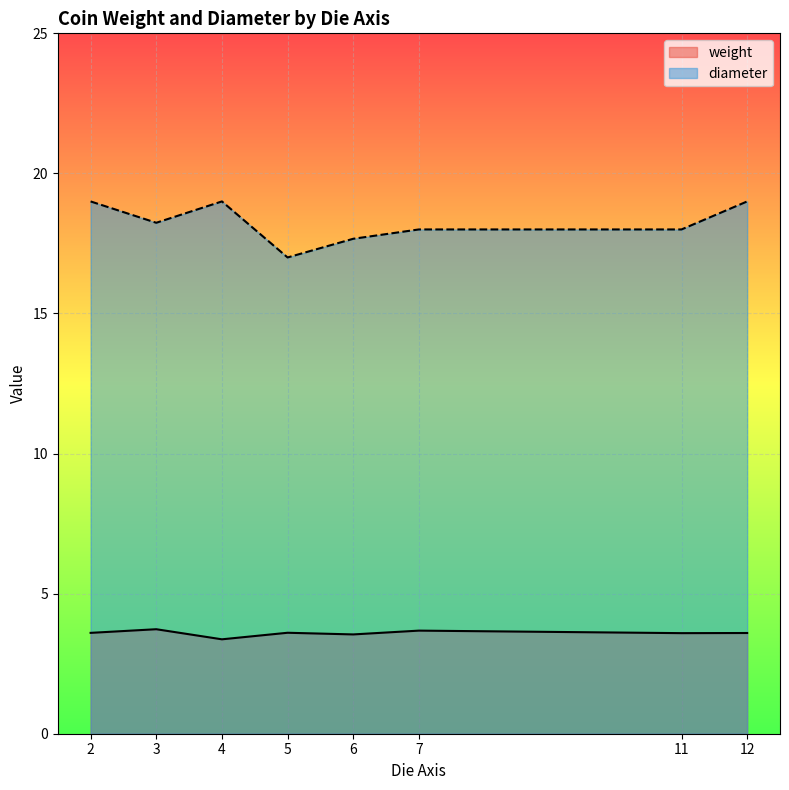

What is the greatest value displayed?

19.0